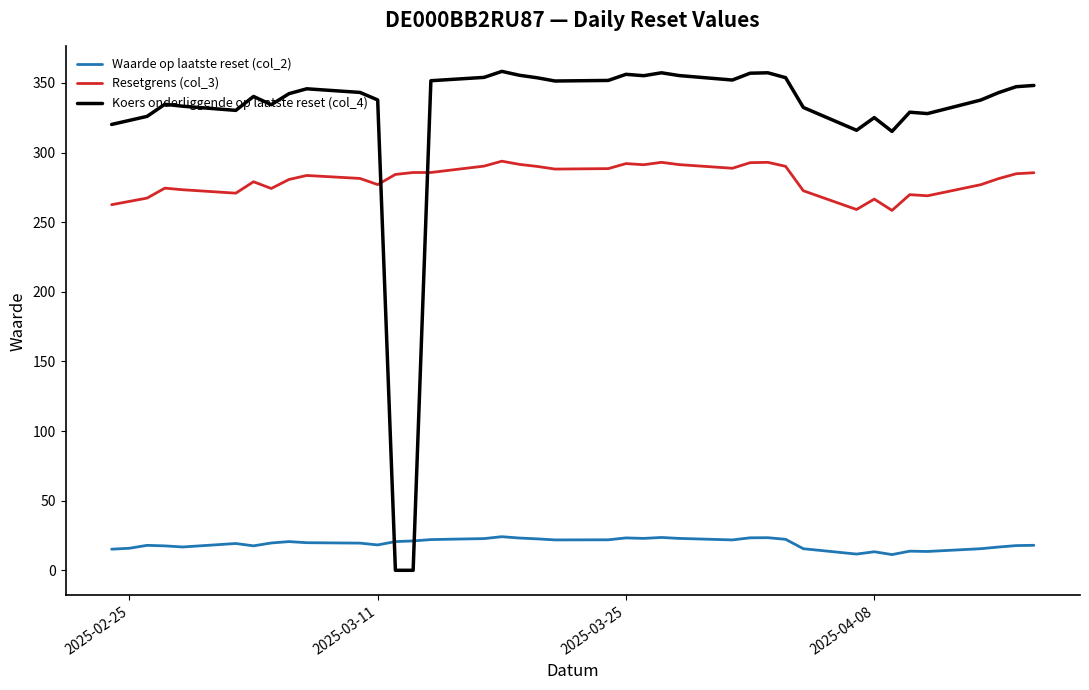

What is the lowest value of the Resetgrens (col_3) series?

258.5